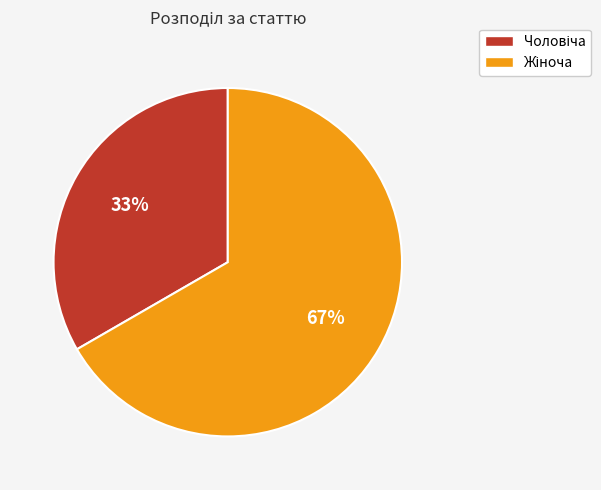

Is there any slice that represents more than half of the pie?

Yes